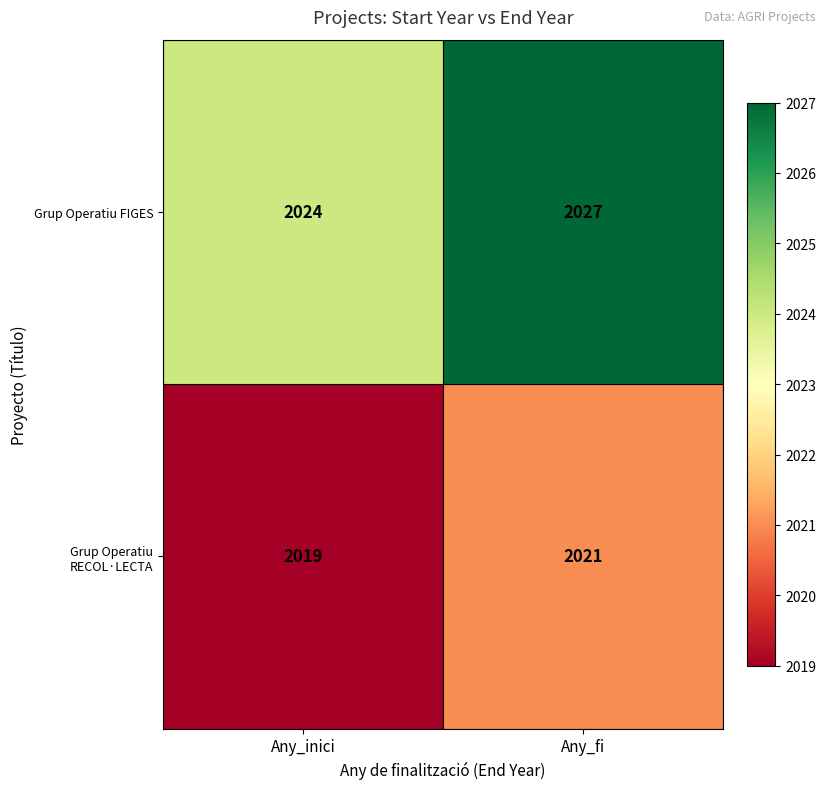

At how many categories does at least one series exceed 2021?

2